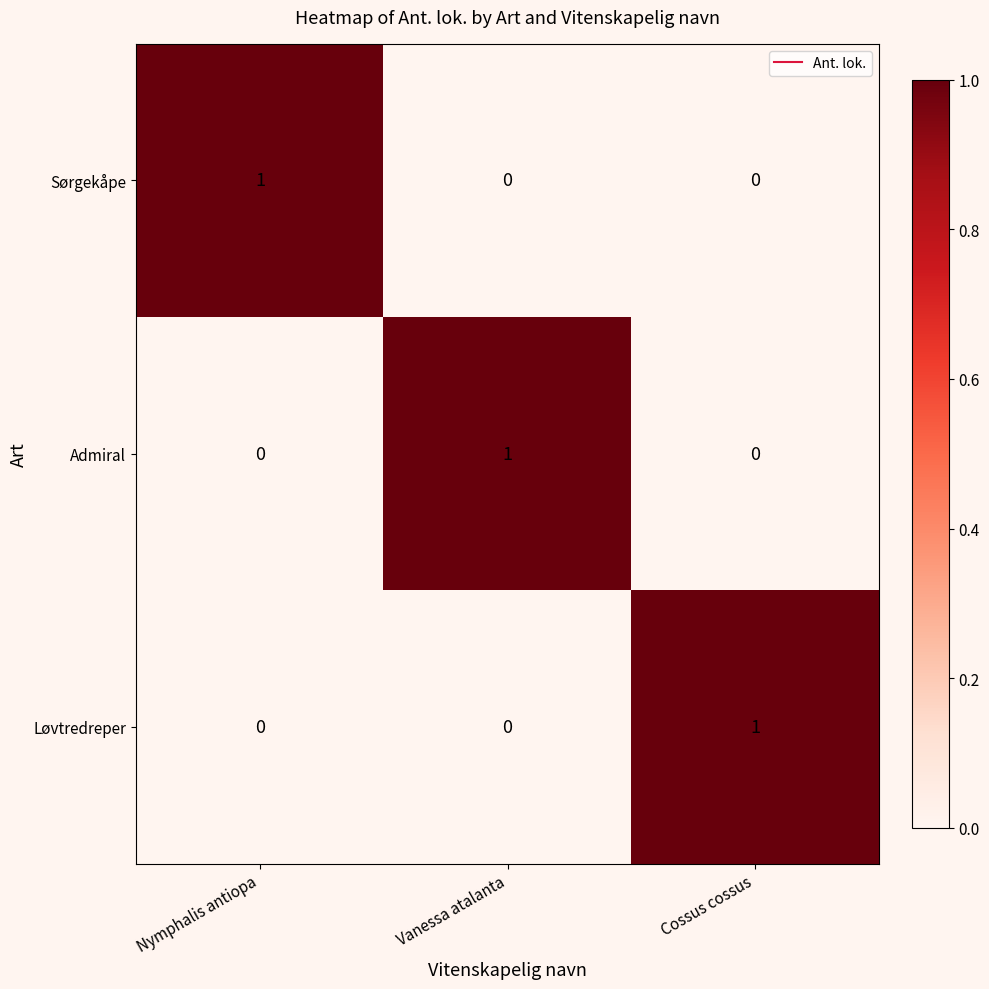

At which label does Admiral reach its peak?

Vanessa atalanta